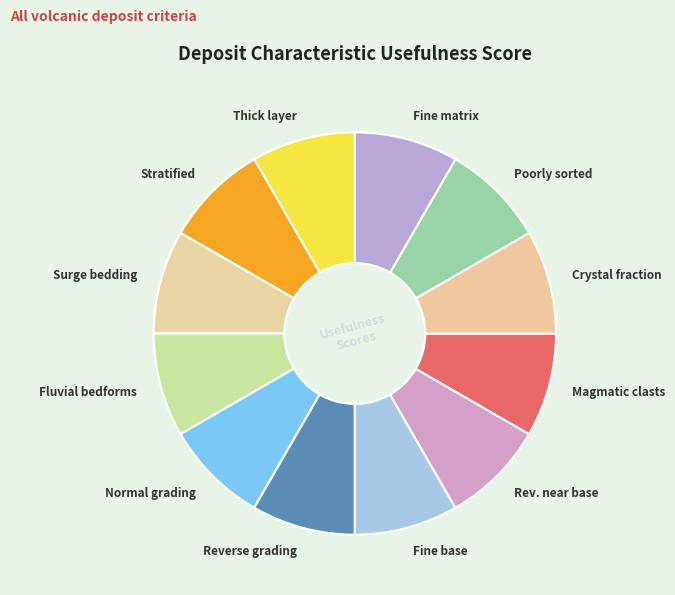

Approximately how many times larger is the value at Fluvial bedforms compared to Fine base?

1.0